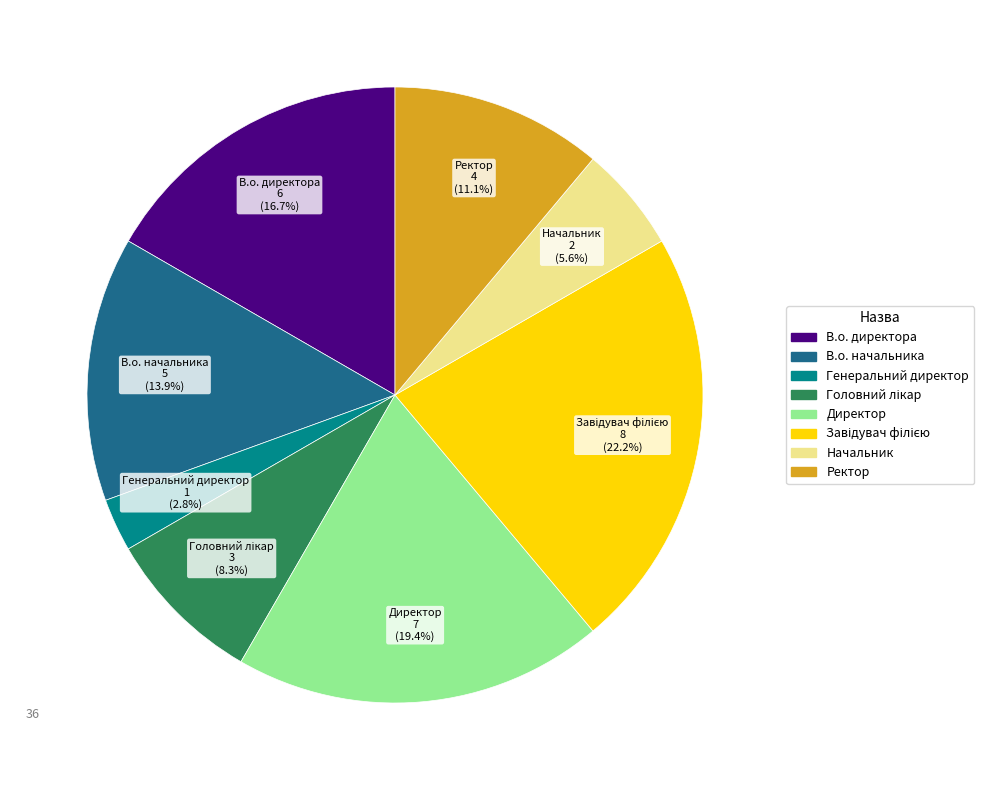

Is there any slice that represents more than half of the pie?

No